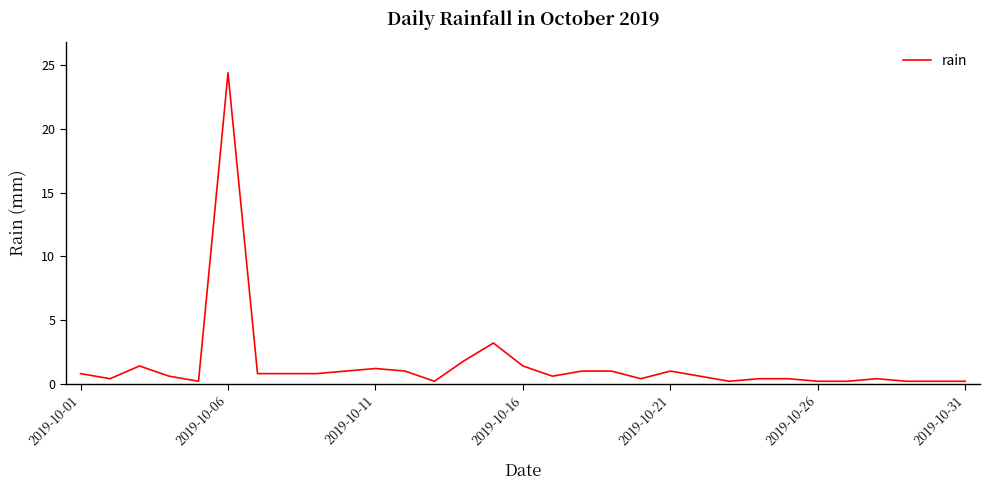

What is the greatest value displayed?

24.4